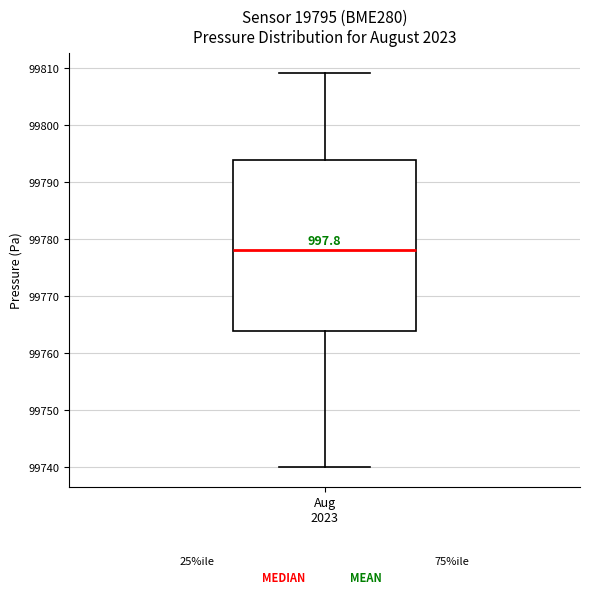

Transcribe this box plot: give where the median line is, the range the box spans, and where the two whiskers end, as read against the y-axis. The values are not printed on the chart, so give them approximately, as read against the axis.

median 99778, box 99764 to 99794, whiskers 99740 to 99809